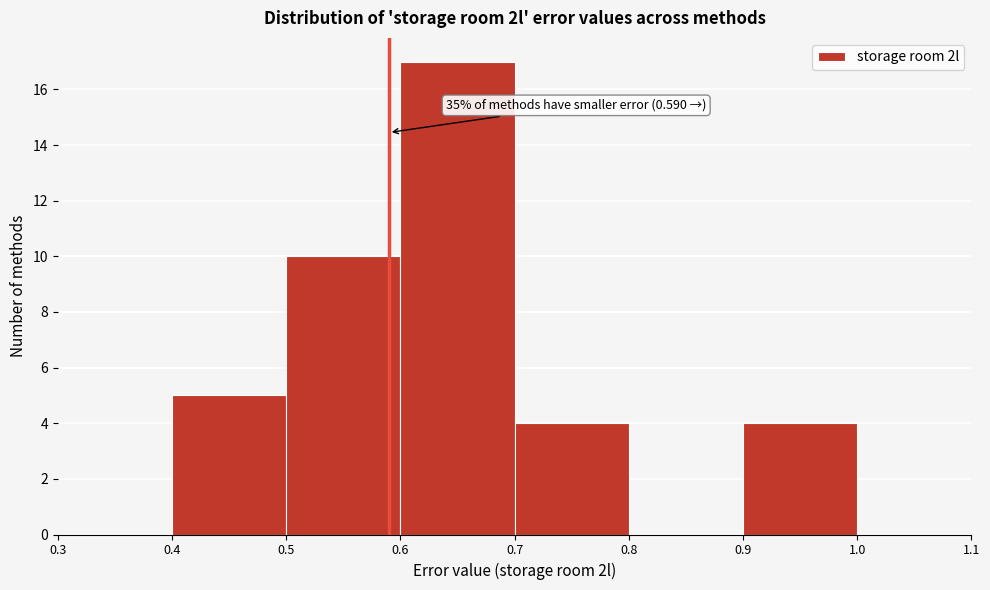

Which range on the x-axis has the tallest bar?

0.6 to 0.7